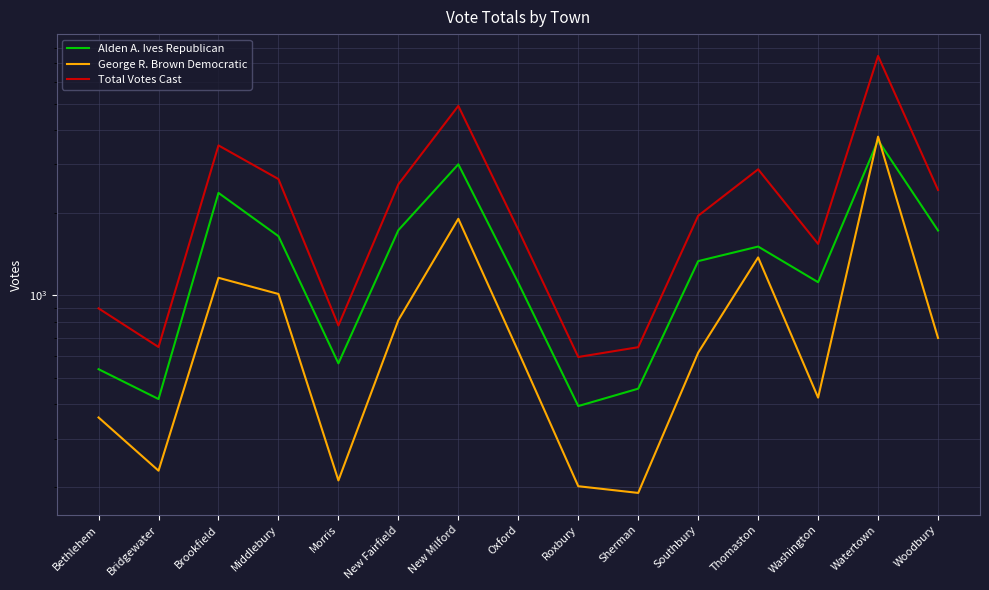

Is it true that Total Votes Cast equals 1732 at Oxford?

True